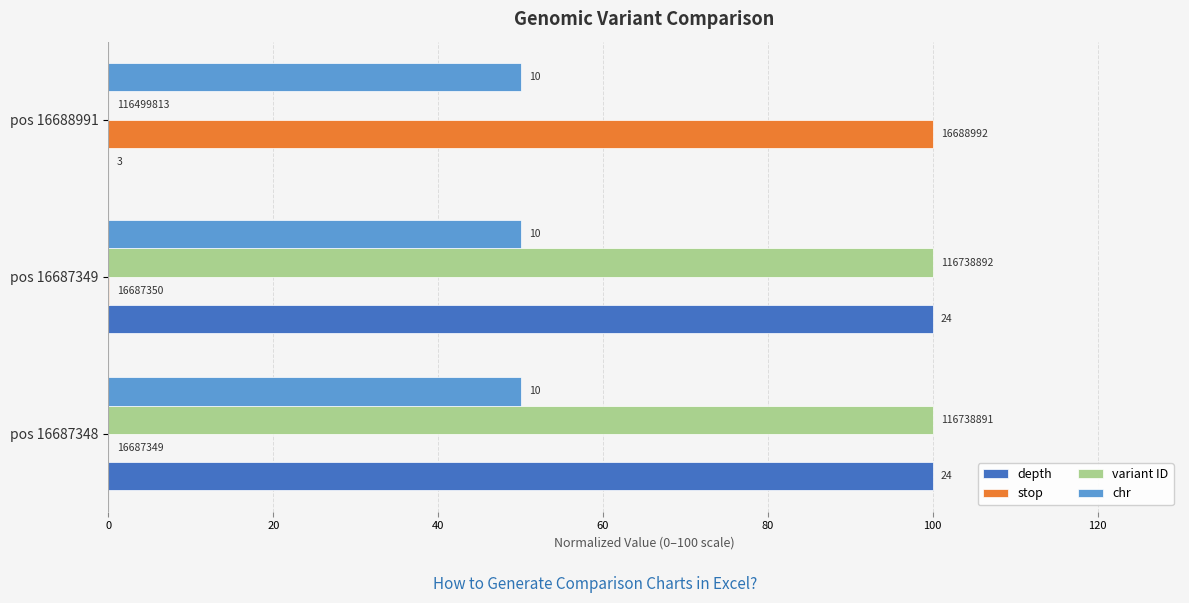

What are all the series names shown in the legend?

depth, stop, variant ID, chr